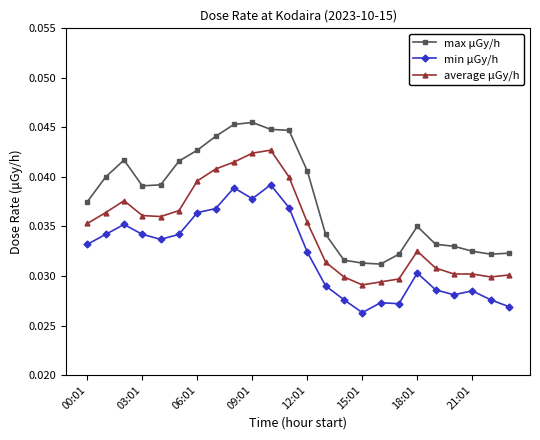

Which series has the largest range (max minus min)?

max μGy/h